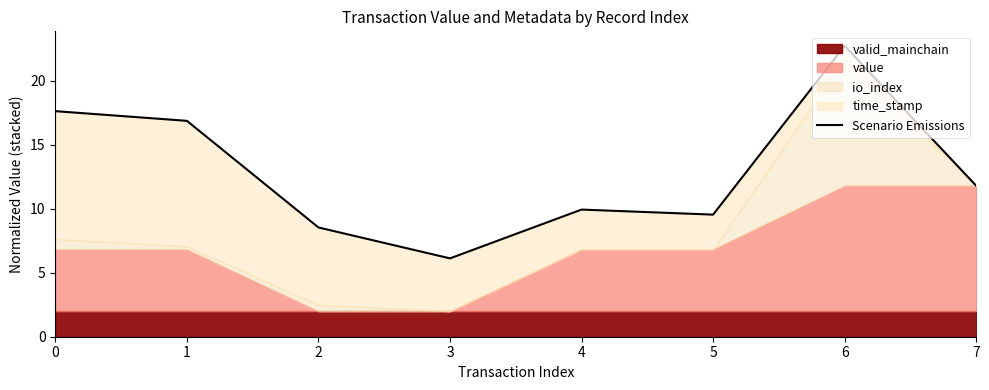

Rank the categories by value from lowest to highest.

3, 2, 5, 4, 7, 1, 0, 6